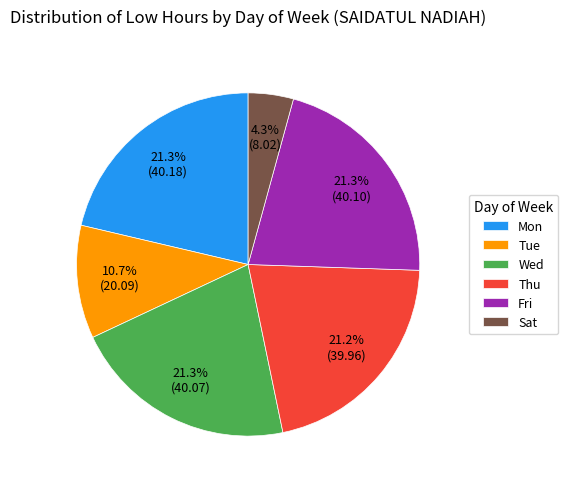

Is the sum of Sat and Fri greater than half?

No